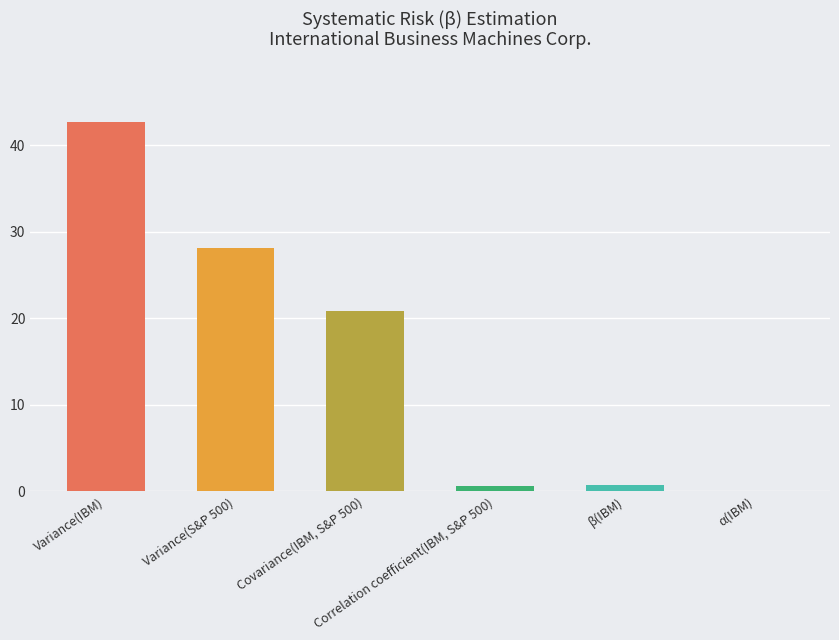

What is the greatest value displayed?

42.7